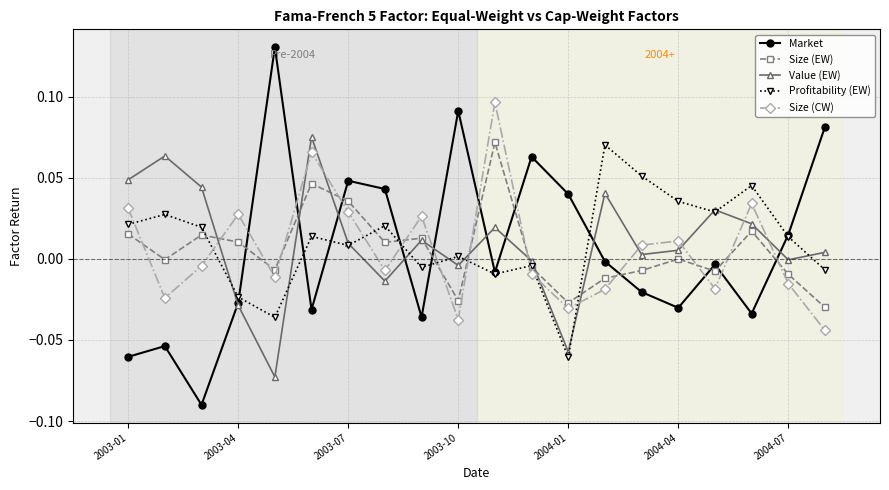

What is the sum of all Value (EW) values?

0.2